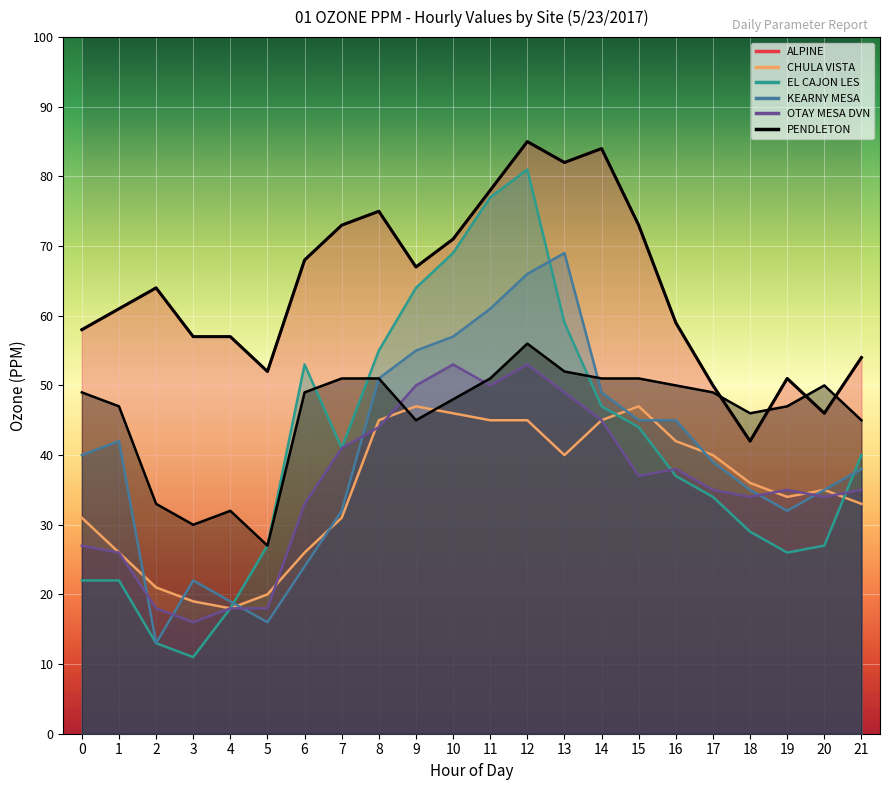

At 6, list the series in order from largest to smallest.

ALPINE, EL CAJON LES, PENDLETON, OTAY MESA DVN, CHULA VISTA, KEARNY MESA